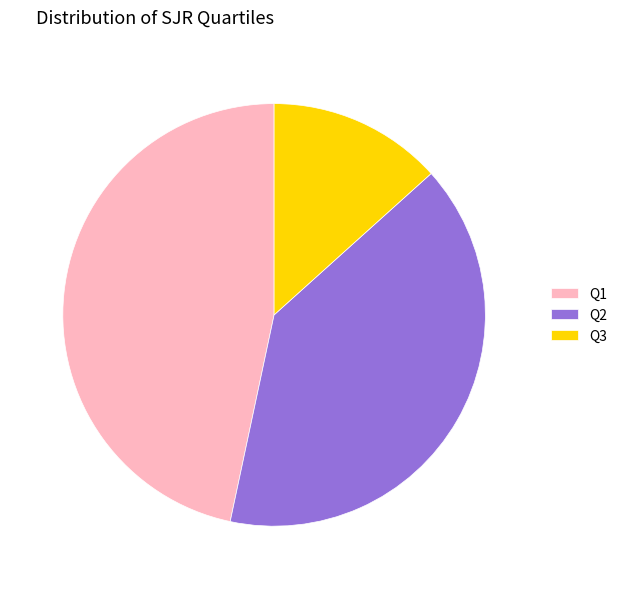

Do Q1 and Q2 together represent more than half of the pie?

Yes